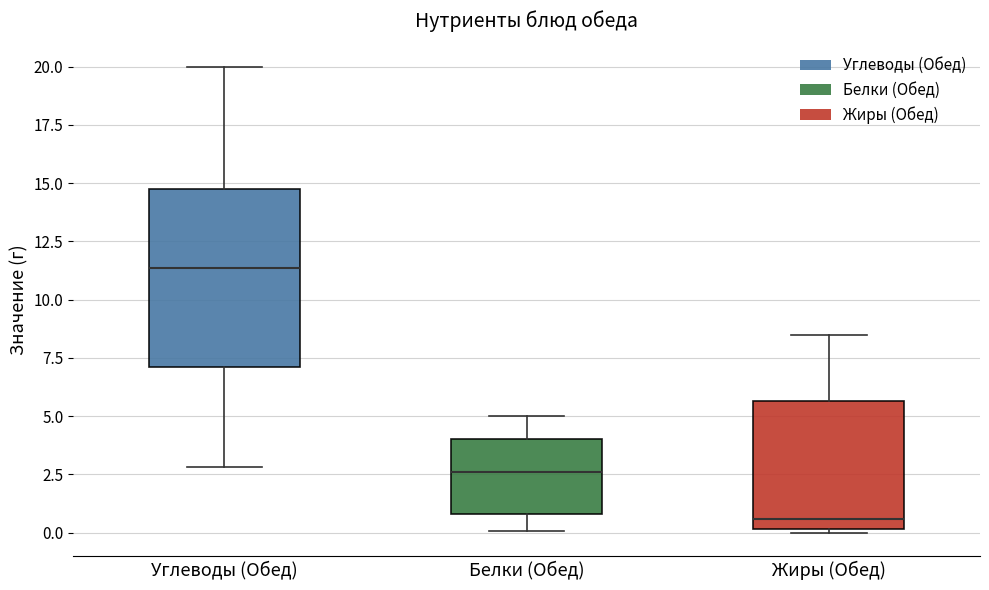

Reading left to right, transcribe this box plot: for each box, give where its median line is, the range the box spans, and where its two whiskers end, as read against the y-axis. The values are not printed on the chart, so give them approximately, as read against the axis.

Углеводы (Обед): median 11.5, box 7.0 to 14.5, whiskers 3.0 to 20.0
Белки (Обед): median 2.5, box 1.0 to 4.0, whiskers 0.0 to 5.0
Жиры (Обед): median 0.5, box 0.0 to 5.5, whiskers 0.0 (just below the box's lower edge) to 8.5